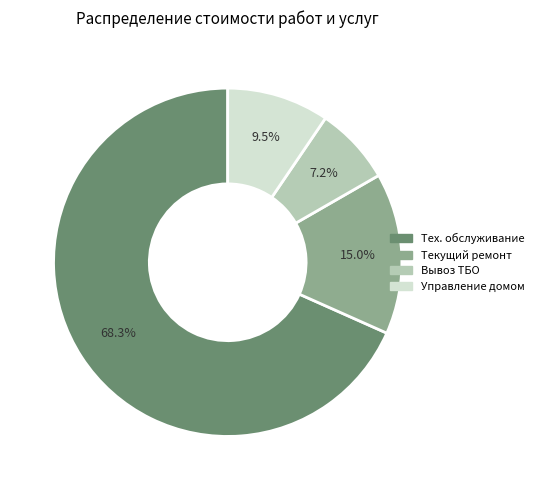

Does any single category account for the majority?

Yes